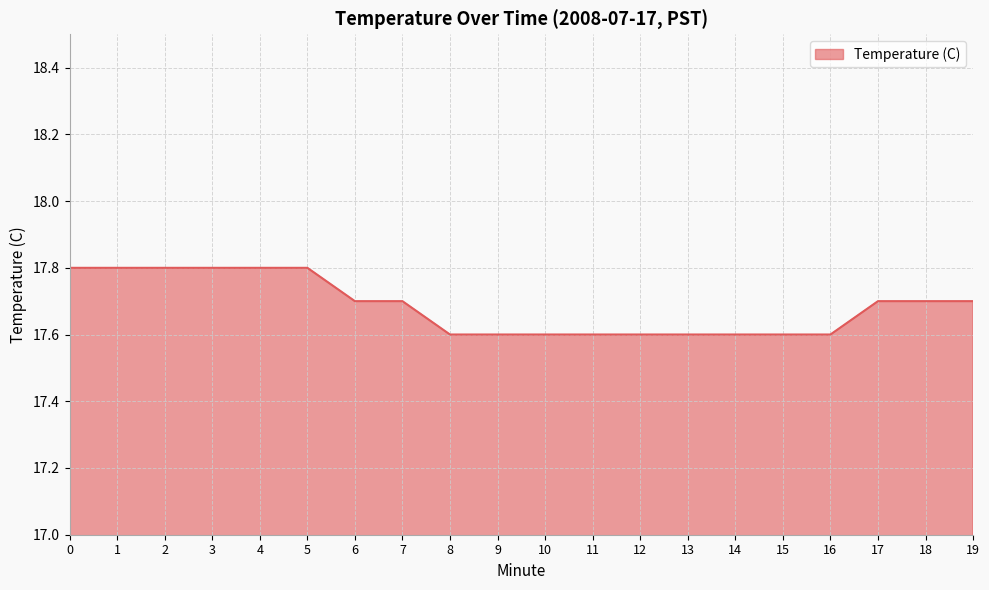

The value at 15 is 17.6. True or false?

True